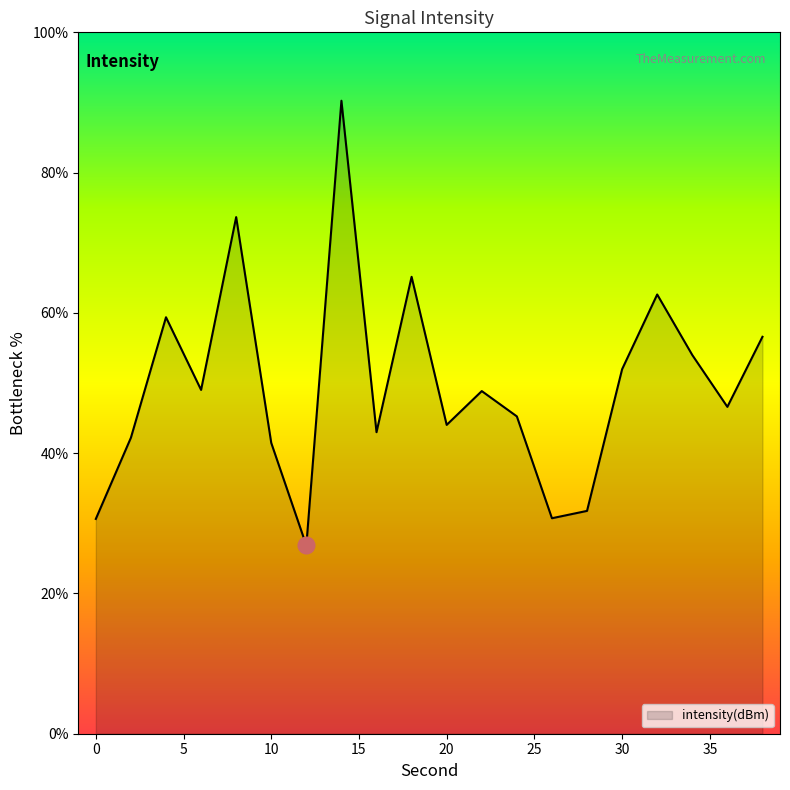

How many interior local valleys (lower than both neighbors) does the data have?

6